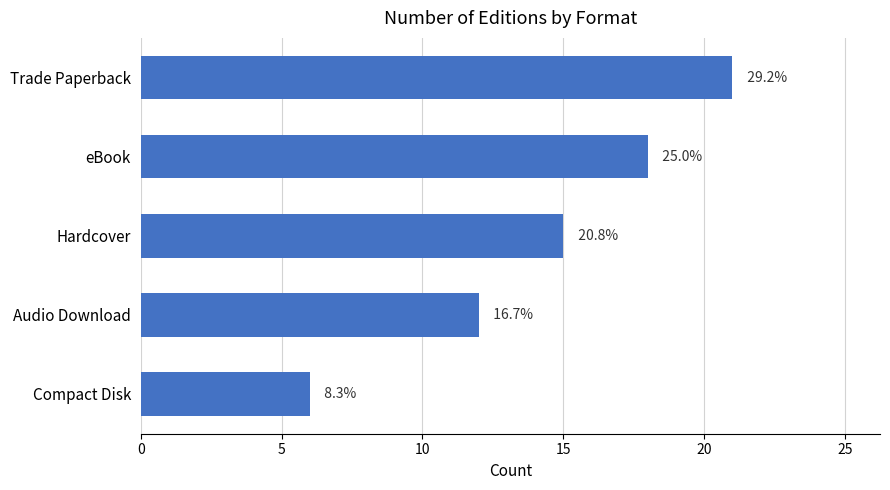

How many values are between 12 and 18?

3